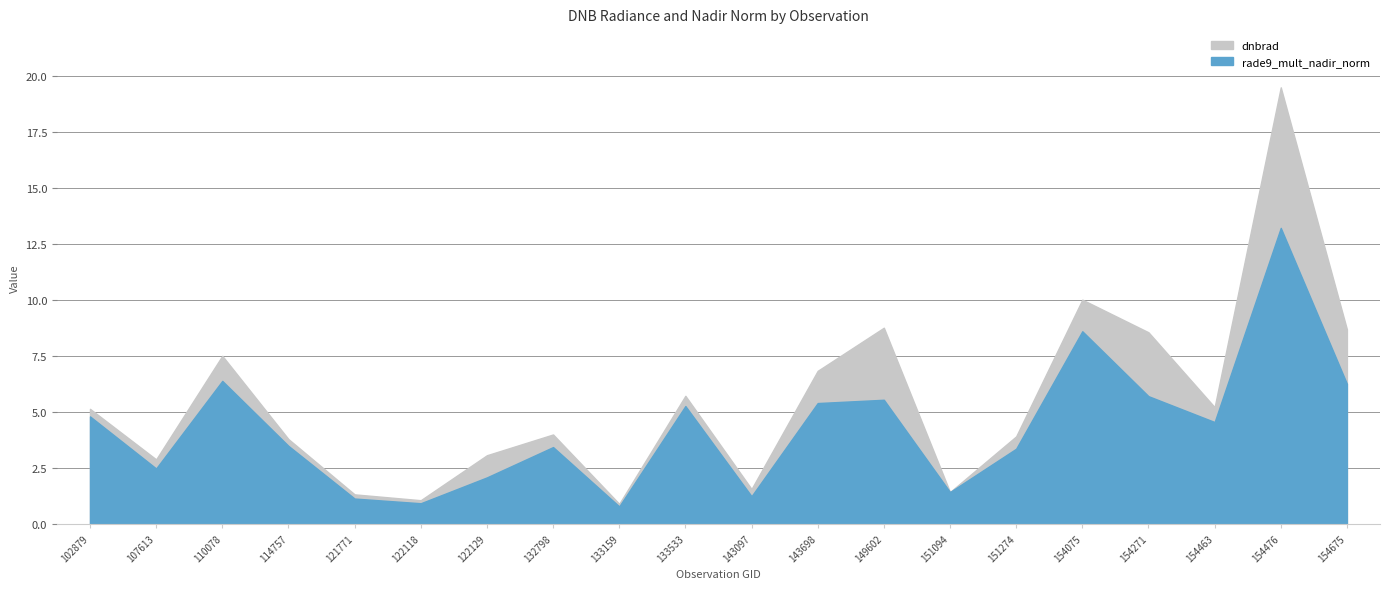

What is the total value across all series at 149602?

14.3